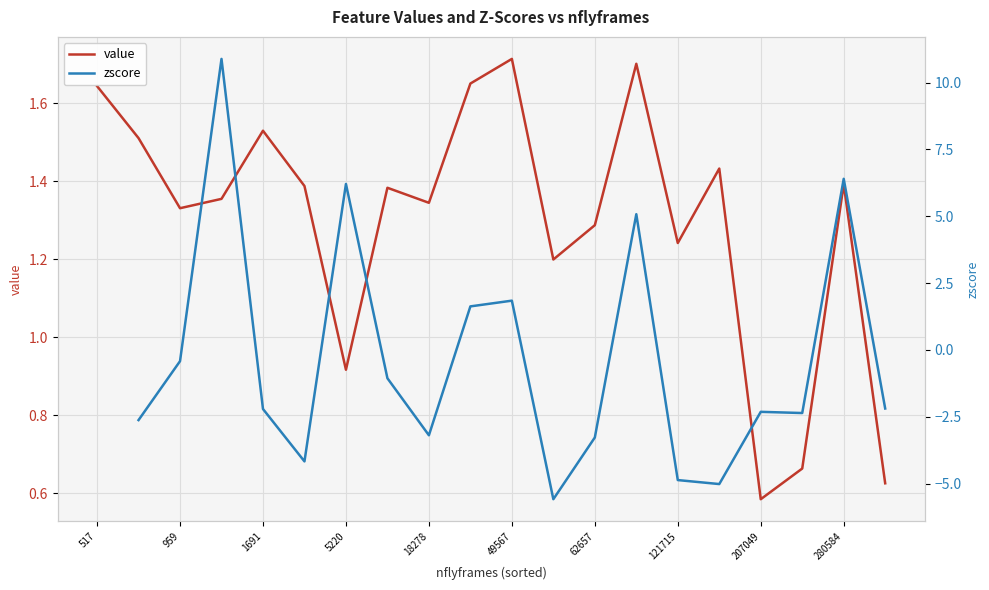

The value series shows 2.6 at 517. True or false?

False